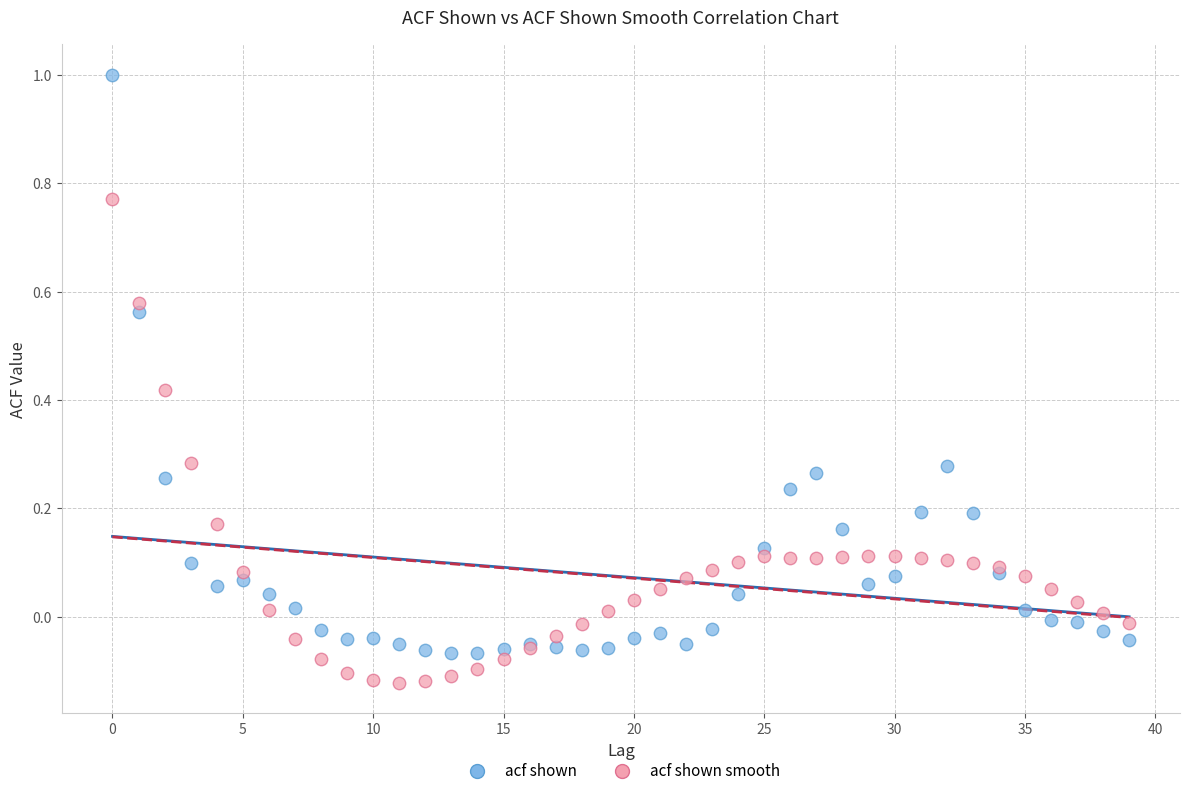

Which series has the largest Y range (max minus min)?

acf shown